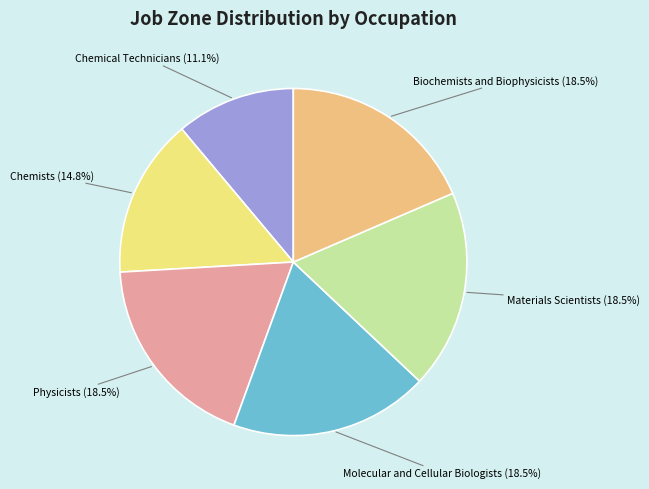

Do Materials Scientists and Chemical Technicians together represent more than half of the pie?

No